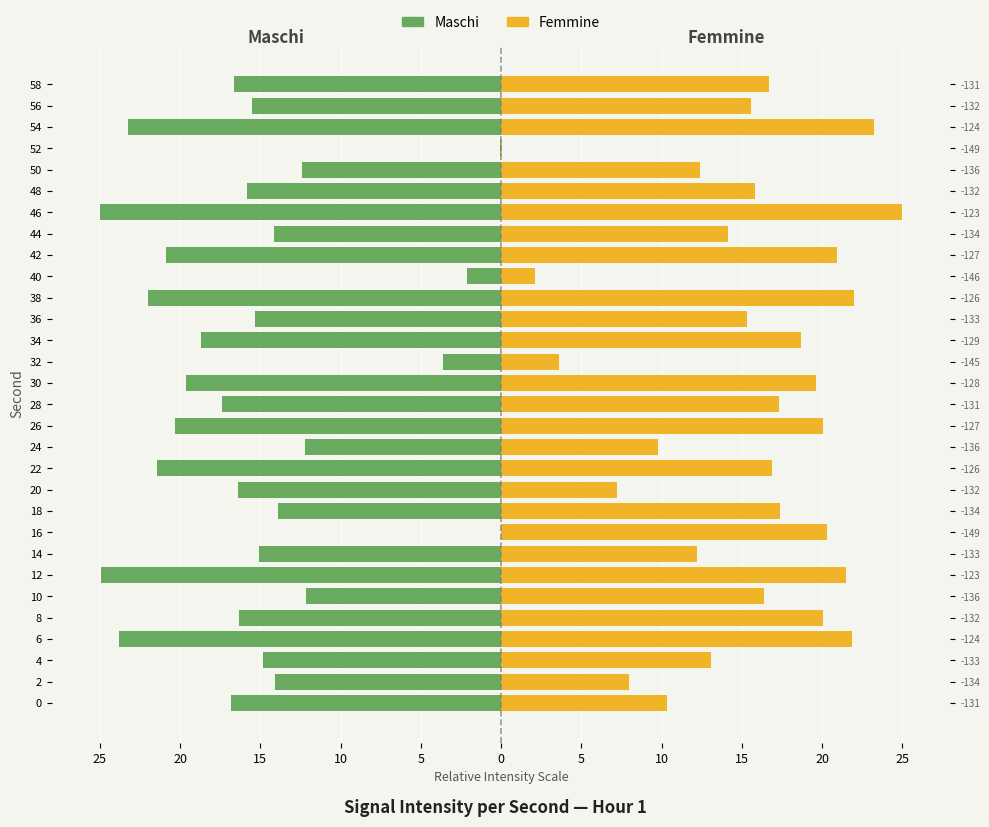

What is the difference between the second highest and second lowest values in the Femmine series?

21.1